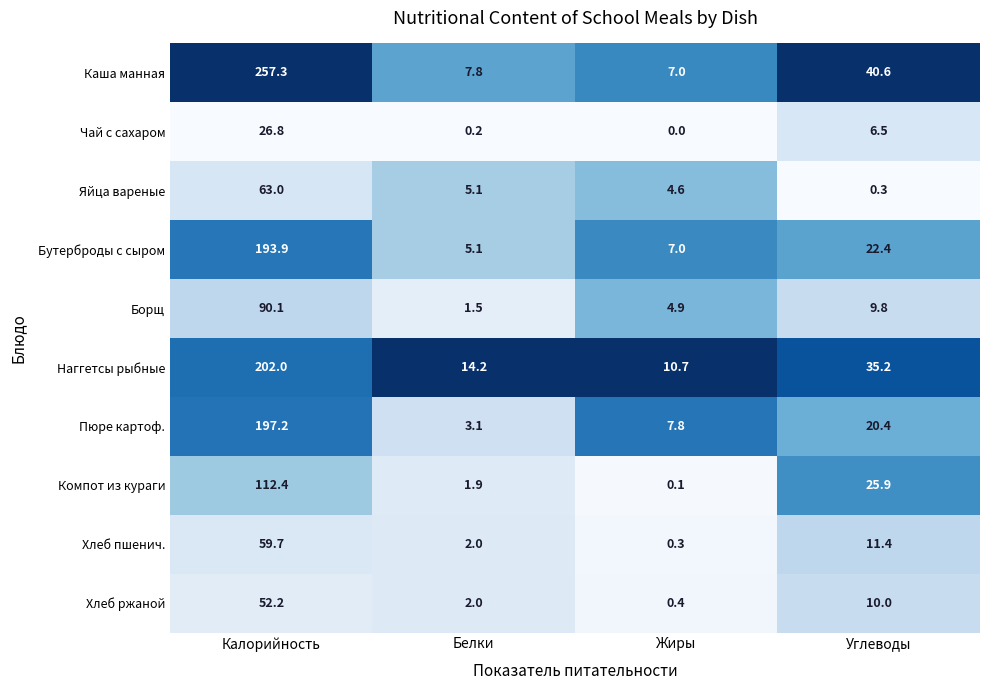

What is the maximum value for Компот из кураги?

112.4